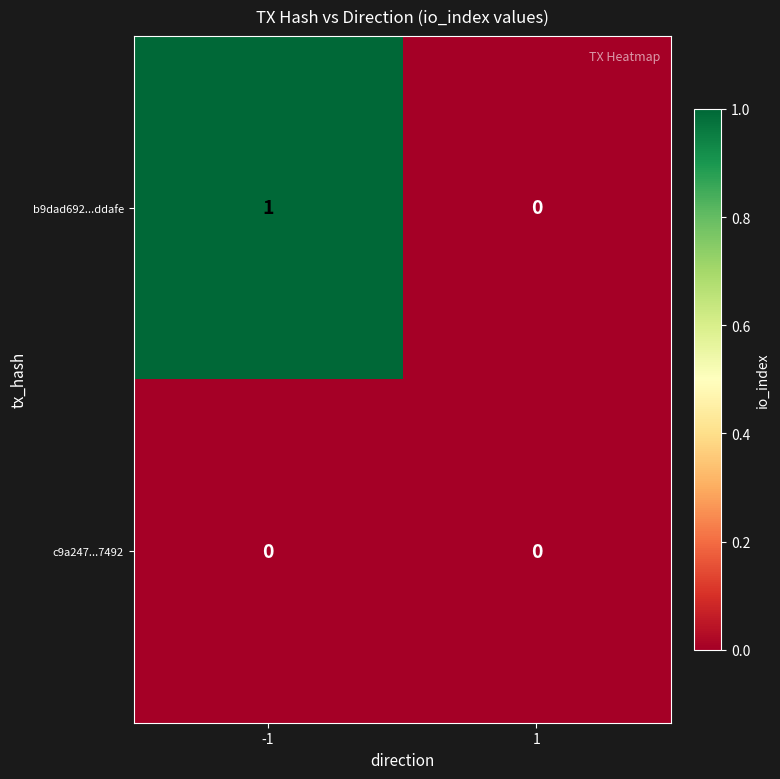

At -1, list the series in order from smallest to largest.

c9a247...7492, b9dad692...ddafe